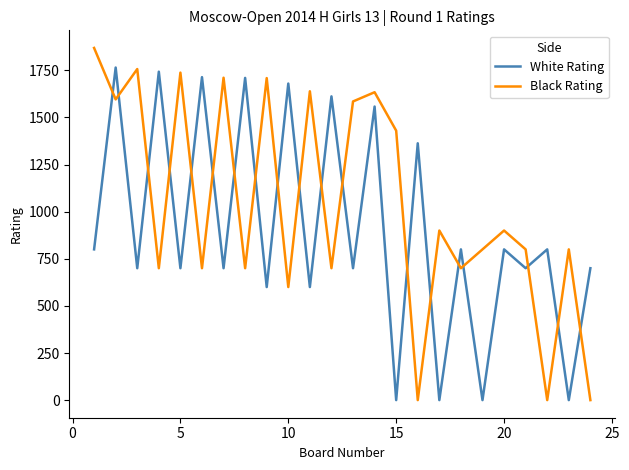

List the series in order of their peak value, highest first.

Black Rating, White Rating